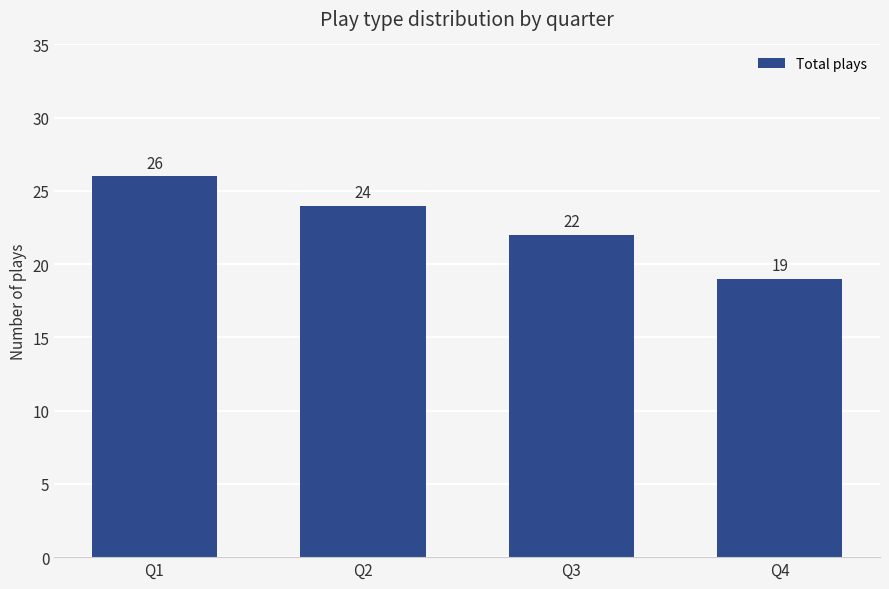

List the labels in order of value, largest first.

Q1, Q2, Q3, Q4